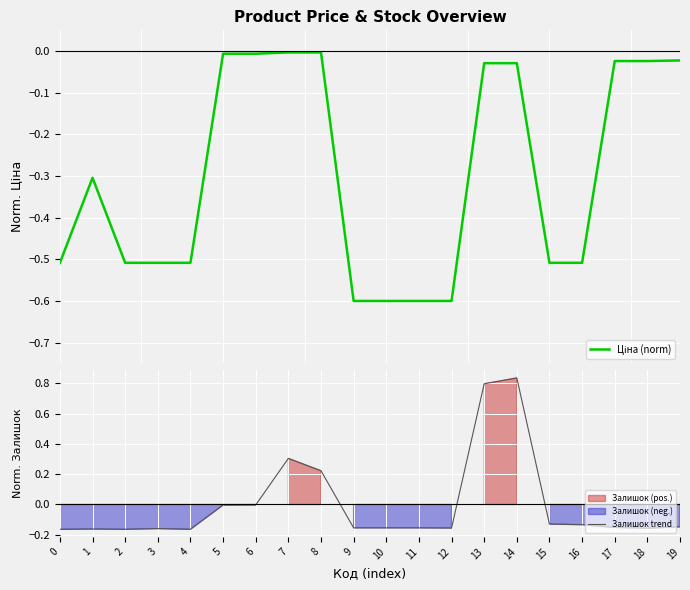

How many intersections are there between Ціна (norm) and Залишок trend?

1